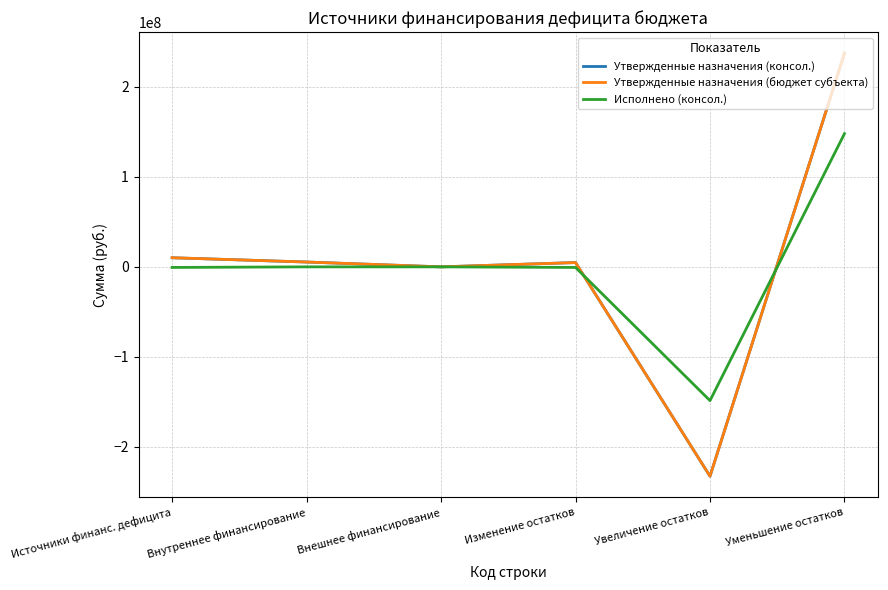

After their last crossing, which series has the higher values: Утвержденные назначения (консол.) or Исполнено (консол.)?

Утвержденные назначения (консол.)